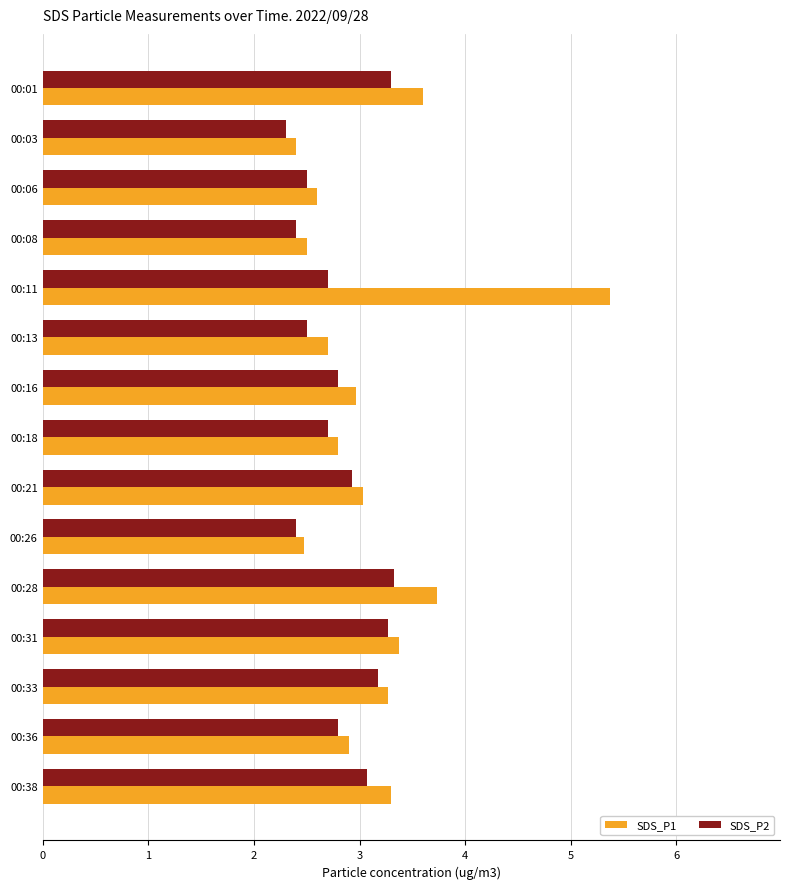

Which series has the widest spread of values?

SDS_P1